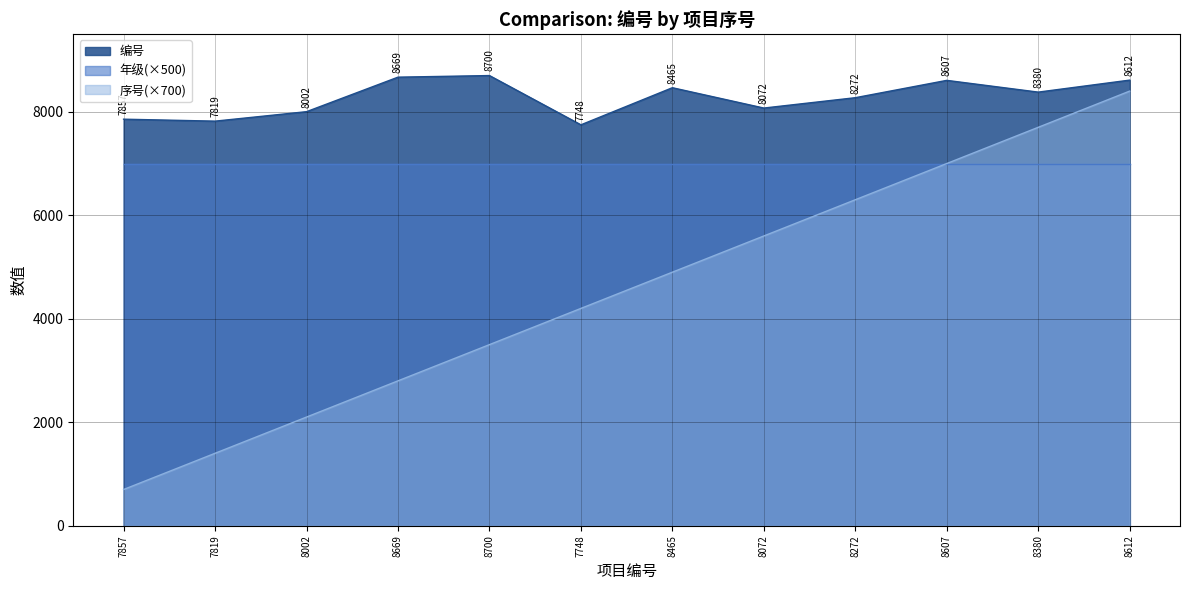

True or false: 编号 and 序号 cross at least once.

False